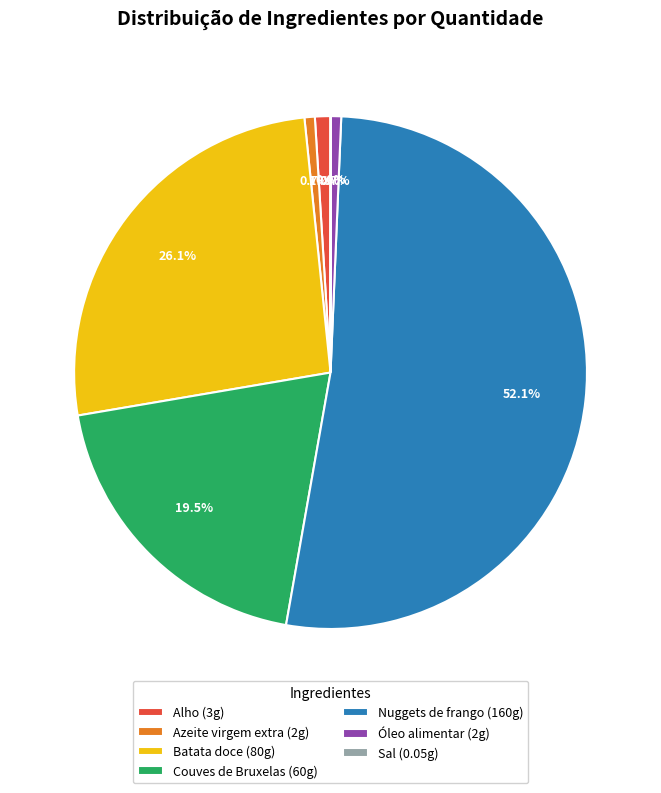

Is there a majority slice in this chart?

Yes